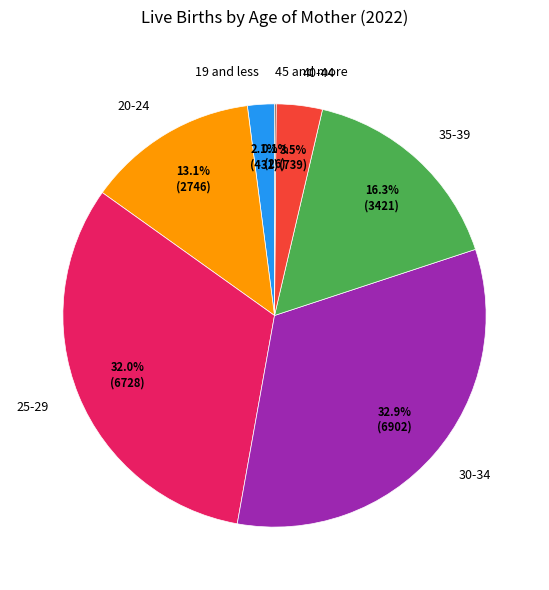

Is there any slice that represents more than half of the pie?

No